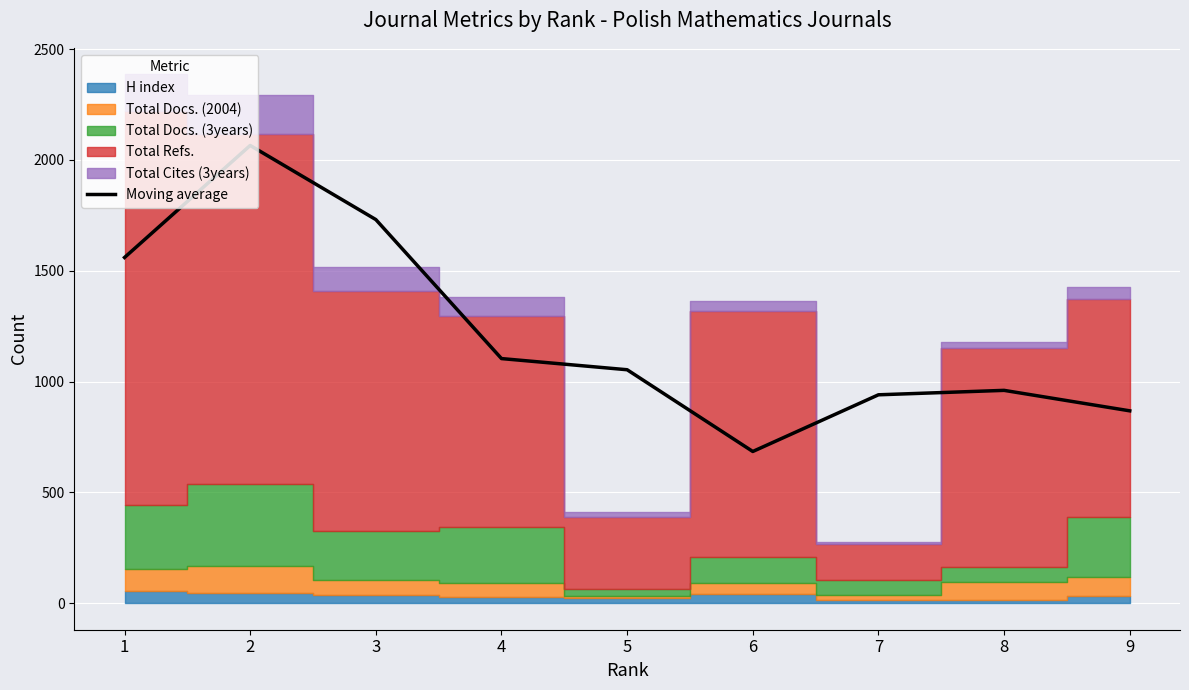

The value at 5 is 1739.9. True or false?

False